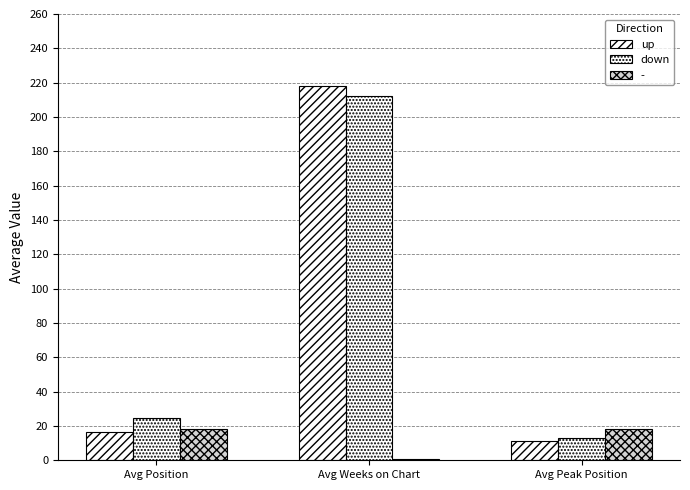

How many groups of bars are there?

3